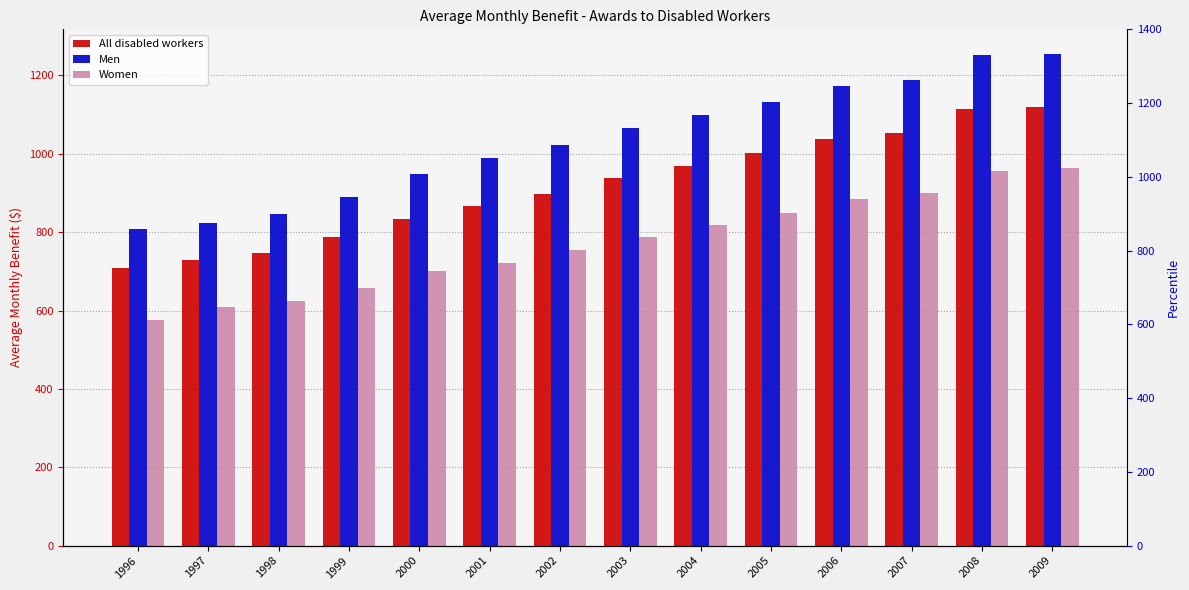

What is the difference between the maximum and second lowest values in the All disabled workers series?

391.8